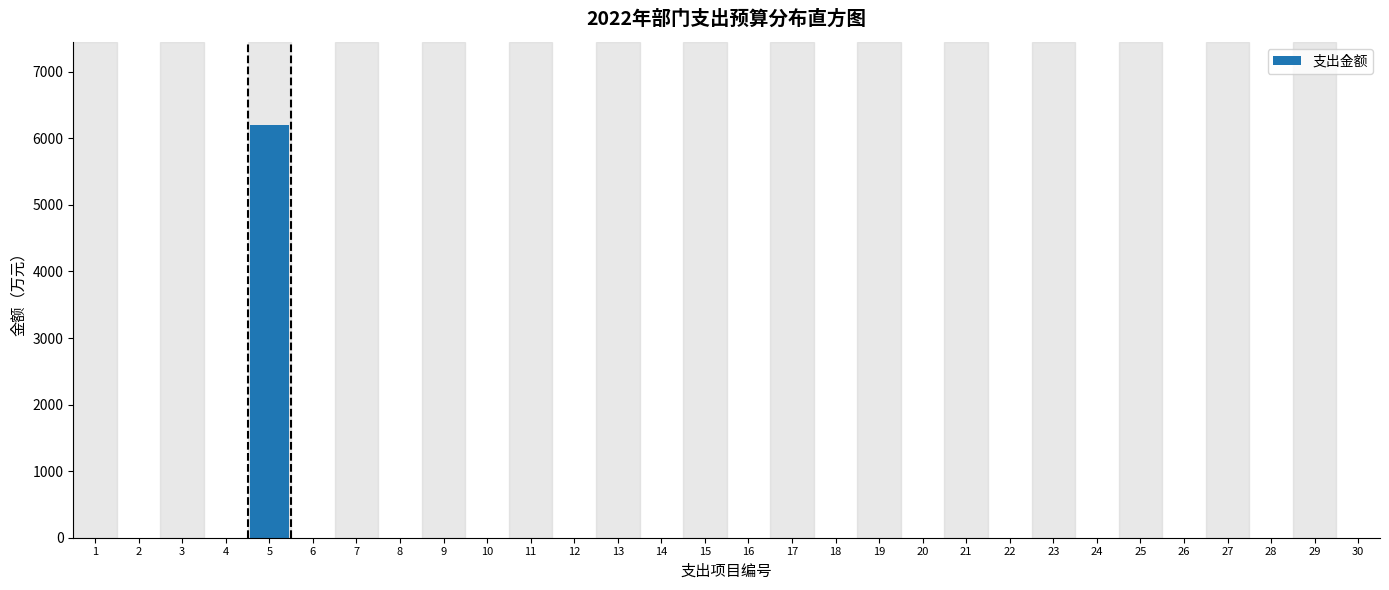

Reading left to right, what are all the values shown in this chart?

1=0.0	2=0.0	3=0.0	4=0.0	5=6207.9	6=0.0	7=0.0	8=0.0	9=0.0	10=0.0	11=0.0	12=0.0	13=0.0	14=0.0	15=0.0	16=0.0	17=0.0	18=0.0	19=0.0	20=0.0	21=0.0	22=0.0	23=0.0	24=0.0	25=0.0	26=0.0	27=0.0	28=0.0	29=0.0	30=0.0